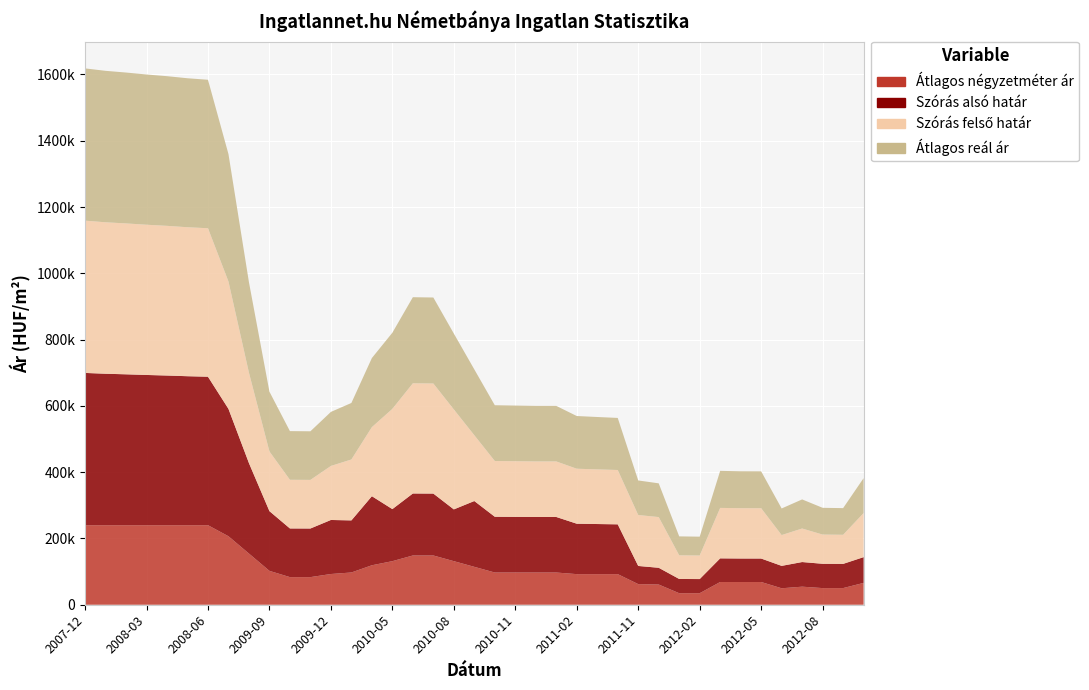

Reading left to right, transcribe all the data shown in this chart.

Átlagos négyzetméter ár: 2007-12=240000	2008-01=240000	2008-02=240000	2008-03=240000	2008-04=240000	2008-05=240000	2008-06=240000	2008-07=206667	2009-08=154444	2009-09=102222	2009-10=83333	2009-11=83333	2009-12=92710	2010-01=97340	2010-04=119099	2010-05=131481	2010-06=148611	2010-07=148611	2010-08=131481	2010-09=114352	2010-10=97222	2010-11=97222	2010-12=97222	2011-01=97222	2011-02=92361	2011-03=92361	2011-05=92361	2011-11=62236	2011-12=60986	2012-01=34788	2012-02=34788	2012-03=68611	2012-04=68611	2012-05=68611	2012-06=49674	2012-07=54512	2012-08=50243	2012-09=50243	2012-10=65903
Szórás alsó határ: 2007-12=459426	2008-01=456978	2008-02=455265	2008-03=453284	2008-04=451599	2008-05=449510	2008-06=447990	2008-07=384353	2009-08=272860	2009-09=180179	2009-10=146842	2009-11=146672	2009-12=163034	2010-01=157133	2010-04=208415	2010-05=157076	2010-06=187084	2010-07=186786	2010-08=156220	2010-09=198563	2010-10=168241	2010-11=167906	2010-12=167573	2011-01=167573	2011-02=152140	2011-03=151154	2011-05=150225	2011-11=54776	2011-12=50521	2012-01=42959	2012-02=42667	2012-03=71325	2012-04=70877	2012-05=70818	2012-06=67592	2012-07=74306	2012-08=73319	2012-09=73000	2012-10=77716
Szórás felső határ: 2007-12=459426	2008-01=456978	2008-02=455265	2008-03=453284	2008-04=451599	2008-05=449510	2008-06=447990	2008-07=384353	2009-08=272860	2009-09=180179	2009-10=146842	2009-11=146672	2009-12=163034	2010-01=183837	2010-04=208415	2010-05=302426	2010-06=332434	2010-07=332136	2010-08=301570	2010-09=198563	2010-10=168241	2010-11=167906	2010-12=167573	2011-01=167573	2011-02=165888	2011-03=164902	2011-05=163973	2011-11=153730	2011-12=153011	2012-01=71351	2012-02=71059	2012-03=152249	2012-04=151801	2012-05=151742	2012-06=92940	2012-07=101208	2012-08=88149	2012-09=87830	2012-10=132966
Átlagos reál ár: 2007-12=459426	2008-01=456978	2008-02=455265	2008-03=453284	2008-04=451599	2008-05=449510	2008-06=447990	2008-07=384353	2009-08=272860	2009-09=180179	2009-10=146842	2009-11=146672	2009-12=163034	2010-01=170485	2010-04=208415	2010-05=229751	2010-06=259759	2010-07=259461	2010-08=228895	2010-09=198563	2010-10=168241	2010-11=167906	2010-12=167573	2011-01=167573	2011-02=159014	2011-03=158028	2011-05=157099	2011-11=104253	2011-12=101766	2012-01=57155	2012-02=56863	2012-03=111787	2012-04=111339	2012-05=111280	2012-06=80266	2012-07=87757	2012-08=80734	2012-09=80415	2012-10=105341